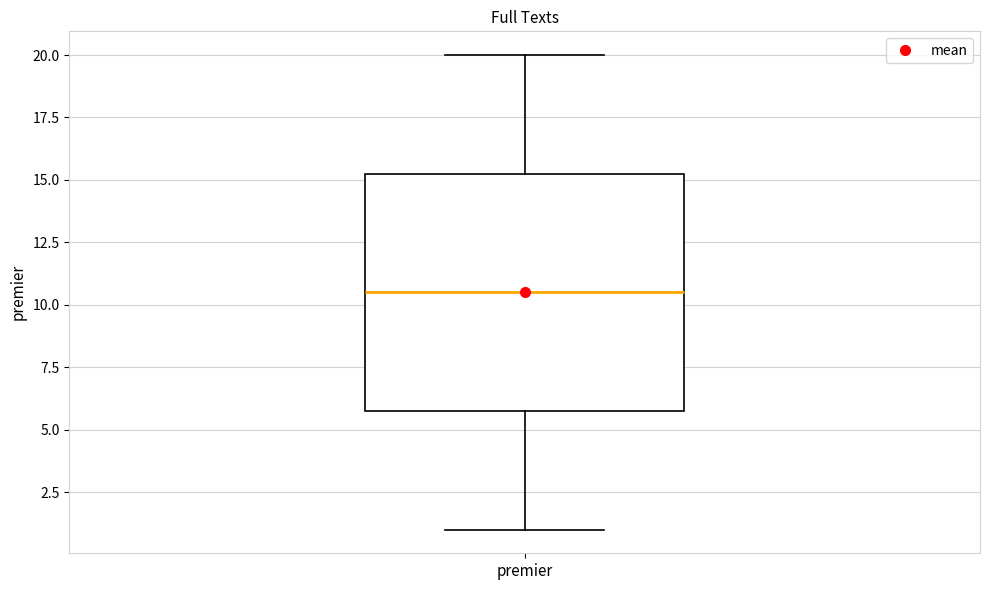

Where does the upper whisker of the box for premier end on the y-axis? The values are not printed on the chart, so give them approximately, as read against the axis.

20.0